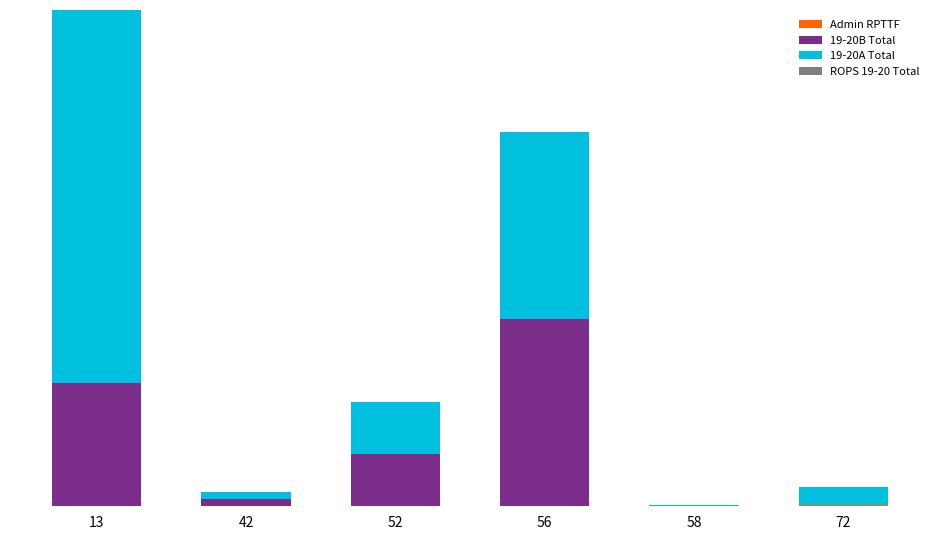

Are the bars horizontal?

No